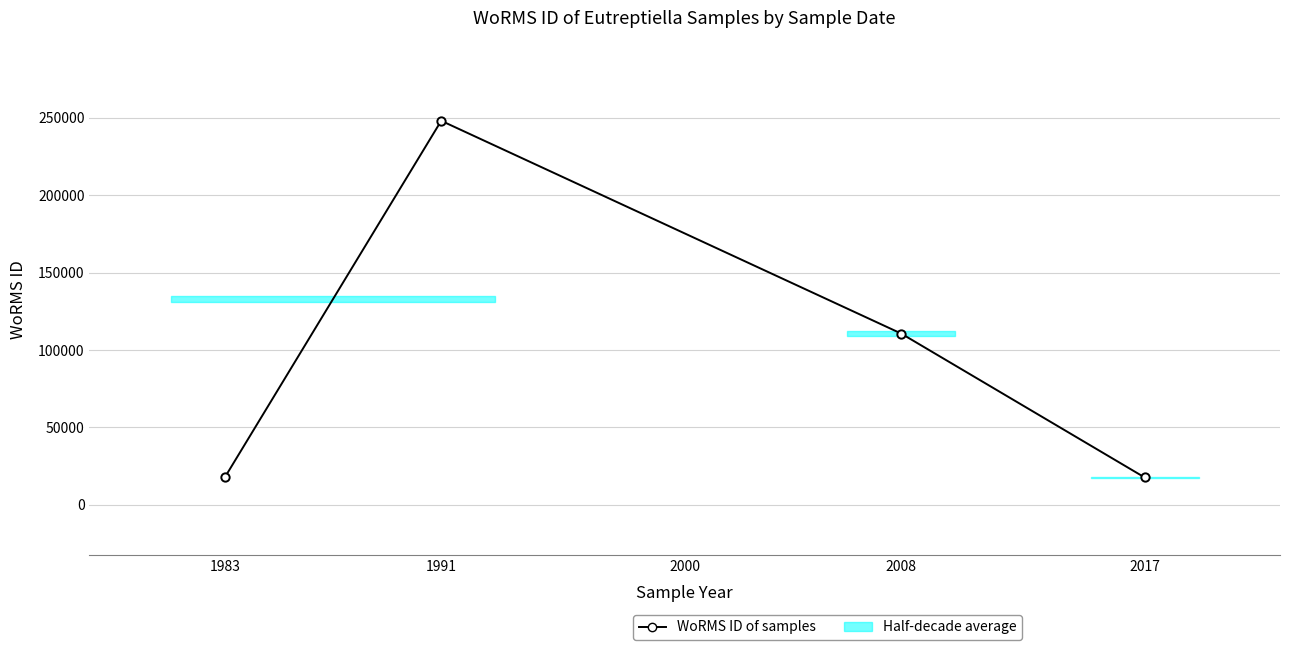

How many series are shown in this chart?

1